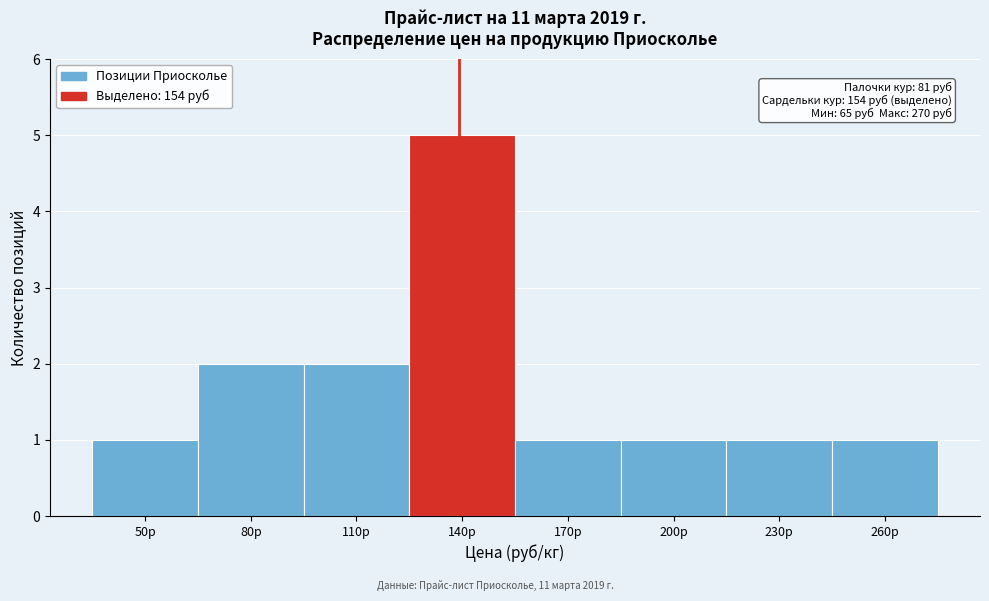

Reading right to left, list all the values displayed in this chart.

1	1	1	1	5	2	2	1